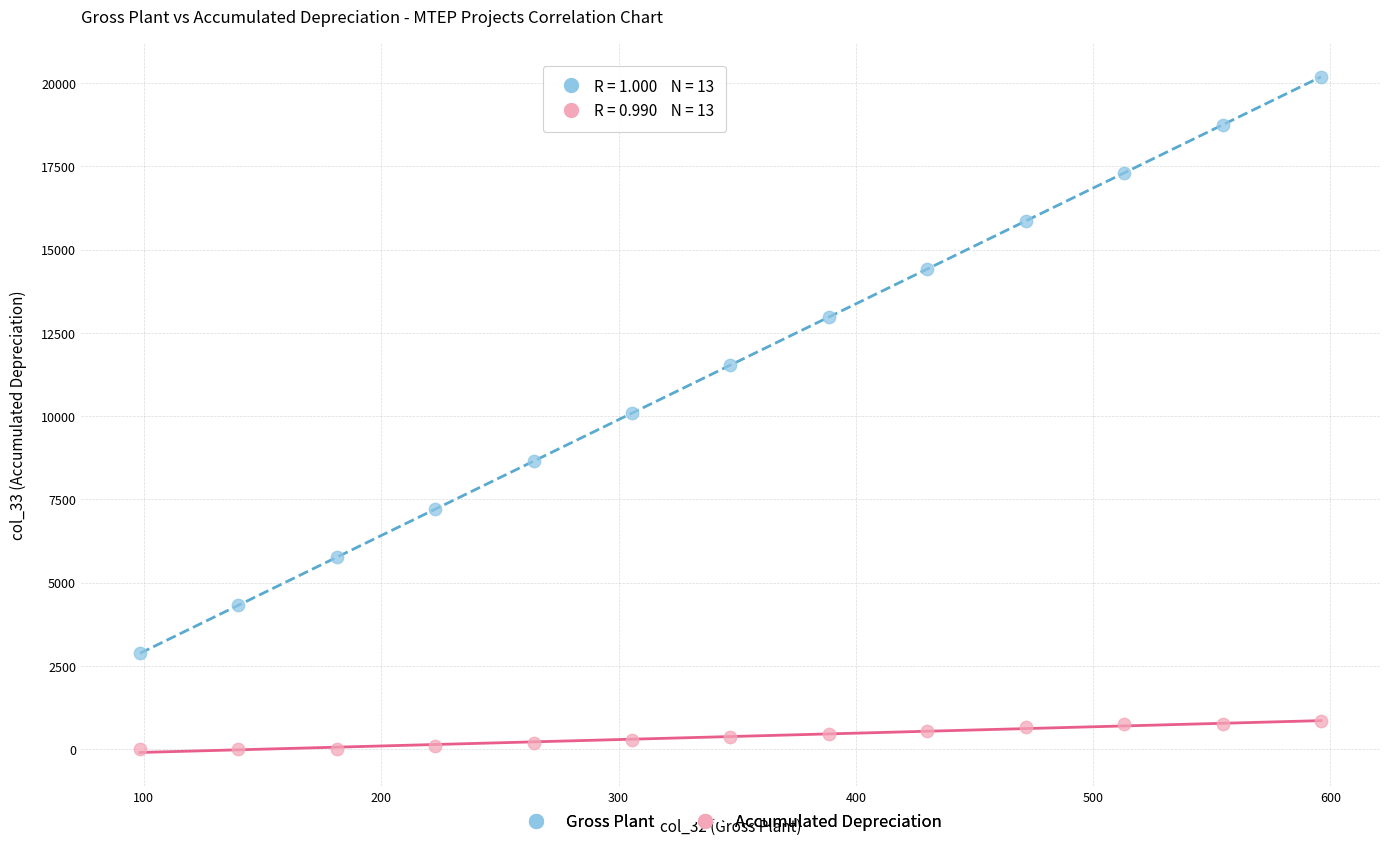

What is the X range (max minus min) for the scatter plot?

497.7